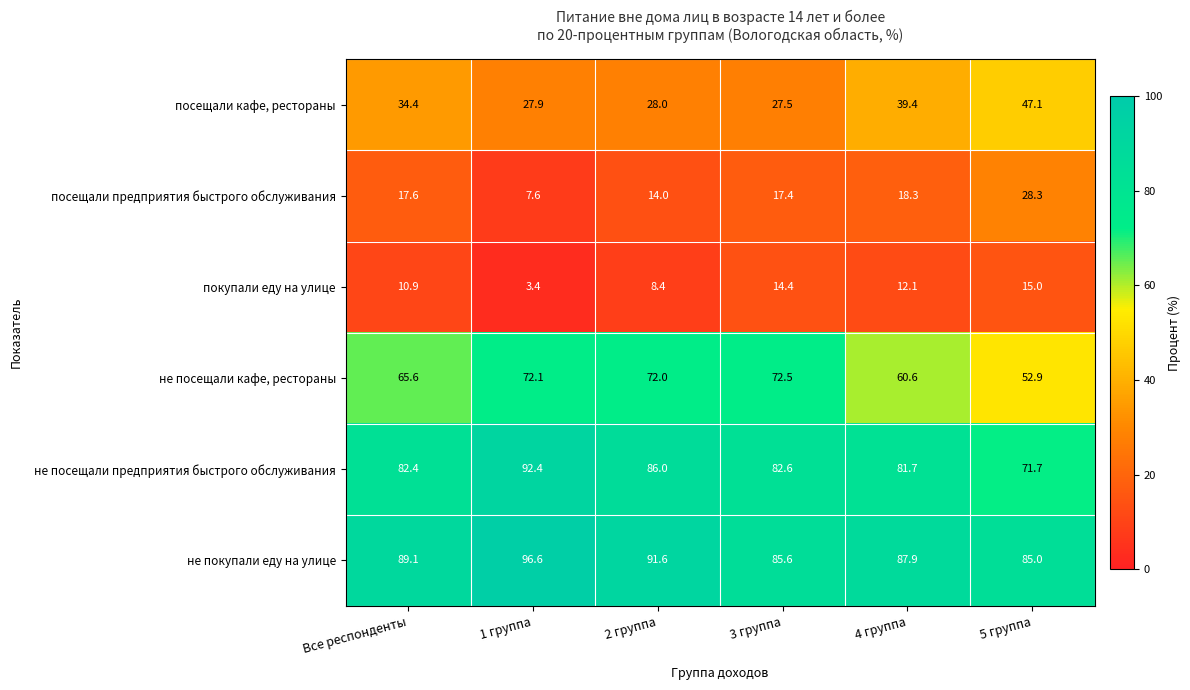

Which series has the largest total across all categories?

не покупали еду на улице